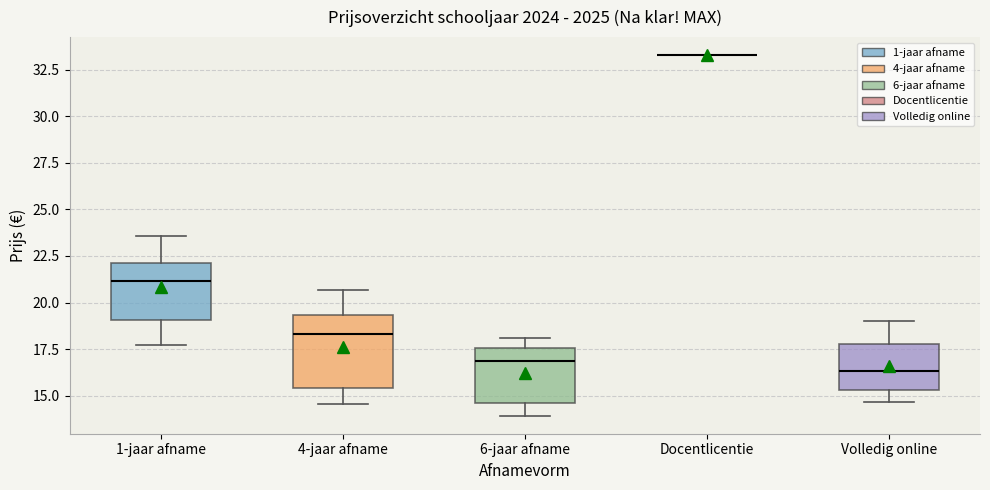

Reading left to right, read every box against the y-axis: the position of its median line, the range the box covers, and the ends of its whiskers. The values are not printed on the chart, so give them approximately, as read against the axis.

1-jaar afname: median 21.0, box 19.0 to 22.0, whiskers 17.5 to 23.5
4-jaar afname: median 18.5, box 15.5 to 19.5, whiskers 14.5 to 20.5
6-jaar afname: median 17.0, box 14.5 to 17.5, whiskers 14.0 to 18.0
Docentlicentie: box collapsed to a line at 33.5, whiskers 33.5 to 33.5
Volledig online: median 16.5, box 15.5 to 18.0, whiskers 14.5 to 19.0